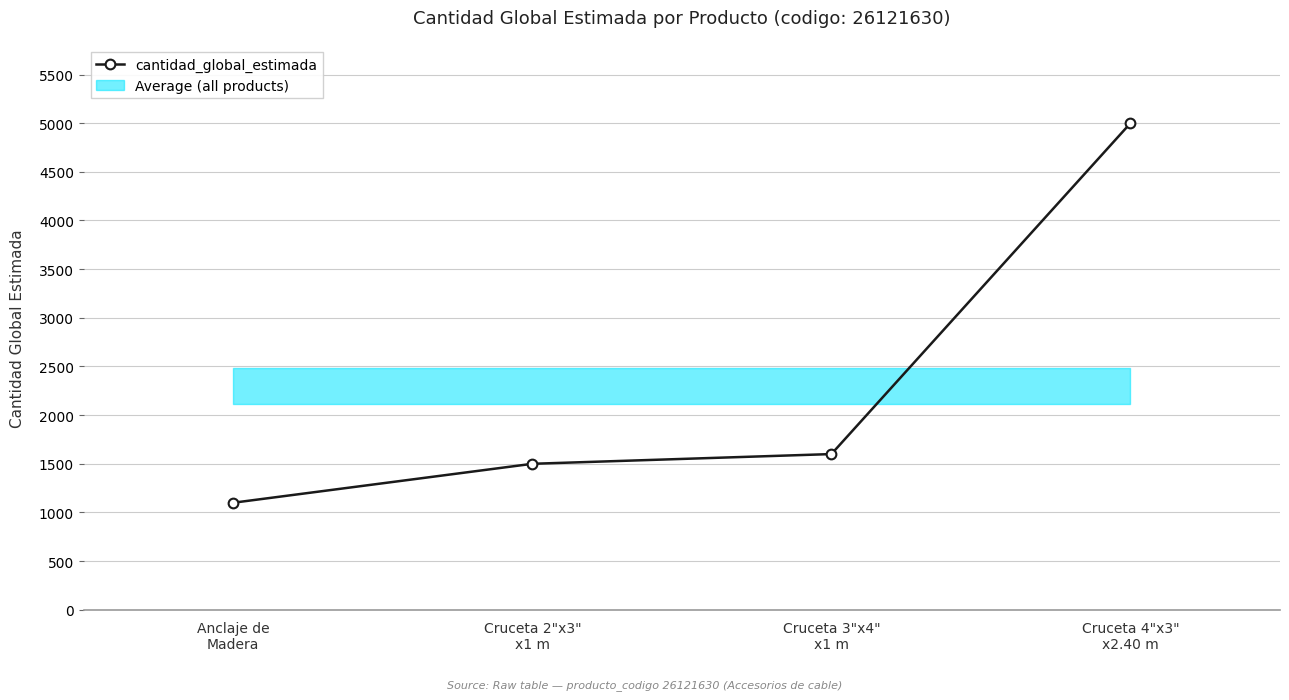

What is the greatest value displayed?

5000